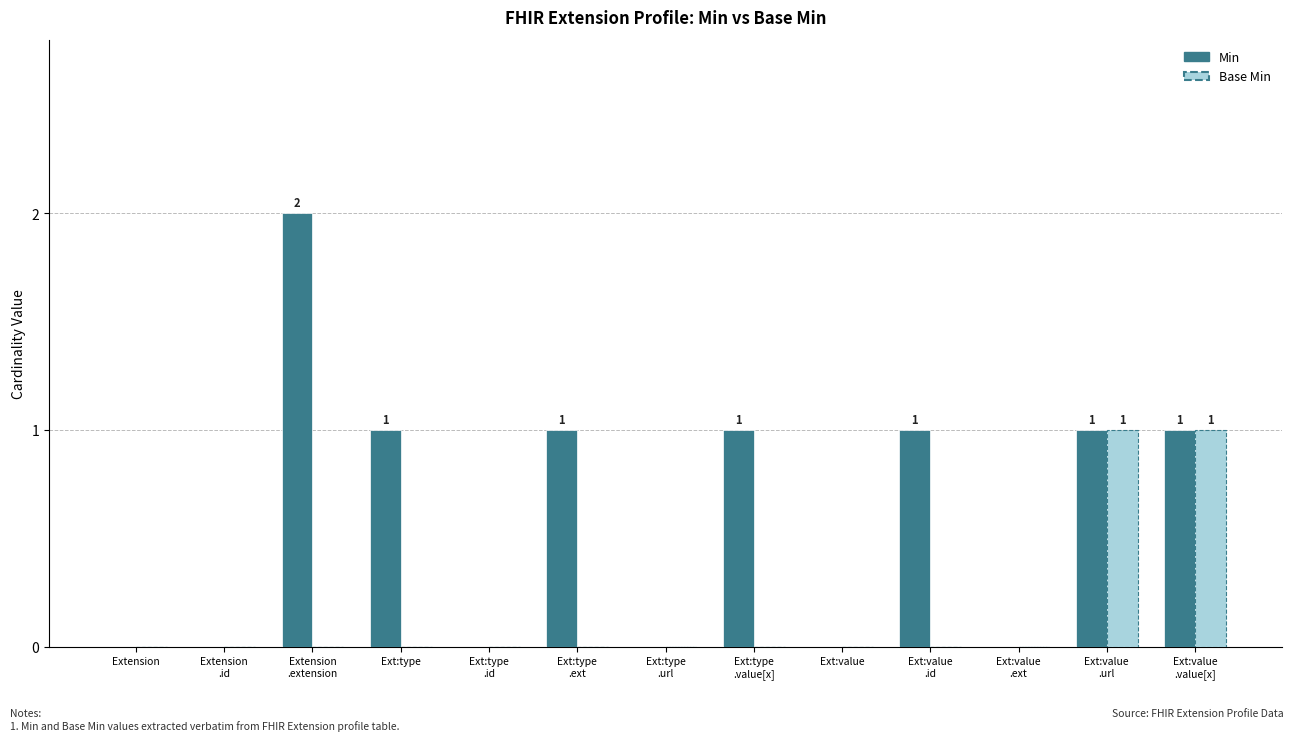

Reading left to right, extract all data points from this chart.

Min: Extension=0	Extension
.id=0	Extension
.extension=2	Ext:type=1	Ext:type
.id=0	Ext:type
.ext=1	Ext:type
.url=0	Ext:type
.value[x]=1	Ext:value=0	Ext:value
.id=1	Ext:value
.ext=0	Ext:value
.url=1	Ext:value
.value[x]=1
Base Min: Extension=0	Extension
.id=0	Extension
.extension=0	Ext:type=0	Ext:type
.id=0	Ext:type
.ext=0	Ext:type
.url=0	Ext:type
.value[x]=0	Ext:value=0	Ext:value
.id=0	Ext:value
.ext=0	Ext:value
.url=1	Ext:value
.value[x]=1